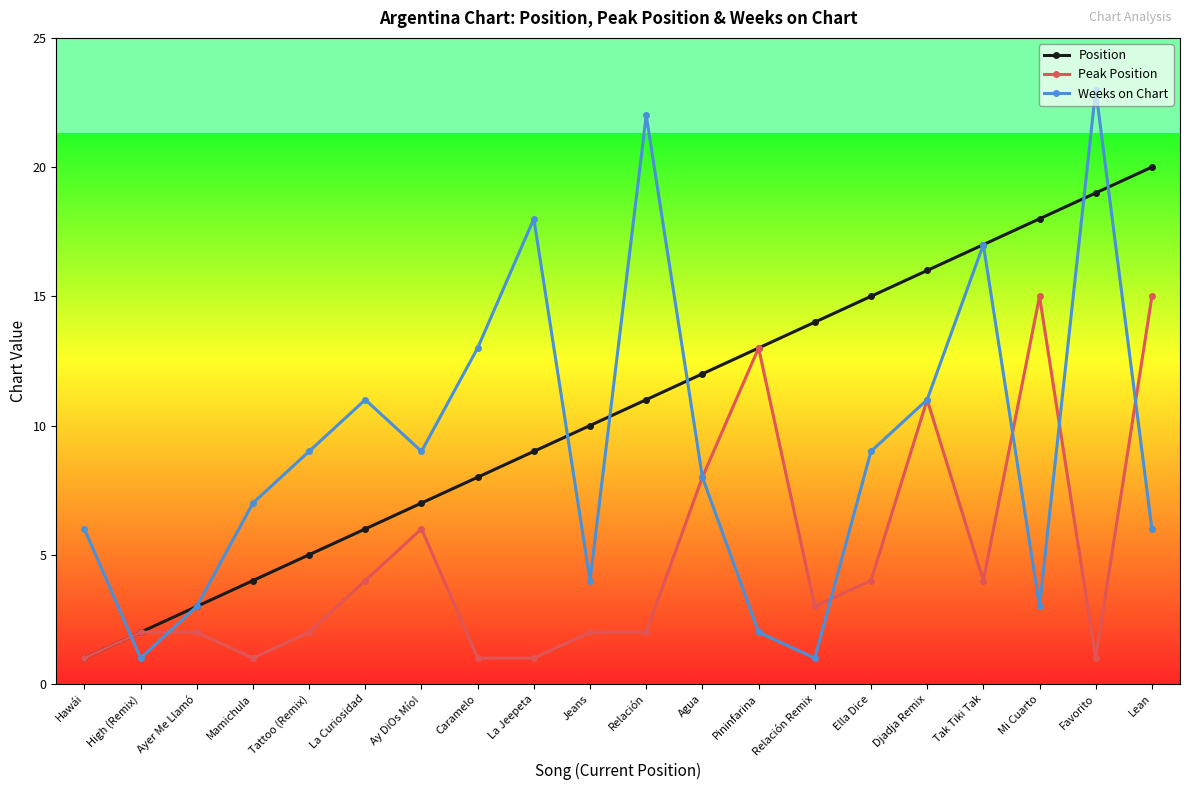

What position from the right is Caramelo?

13